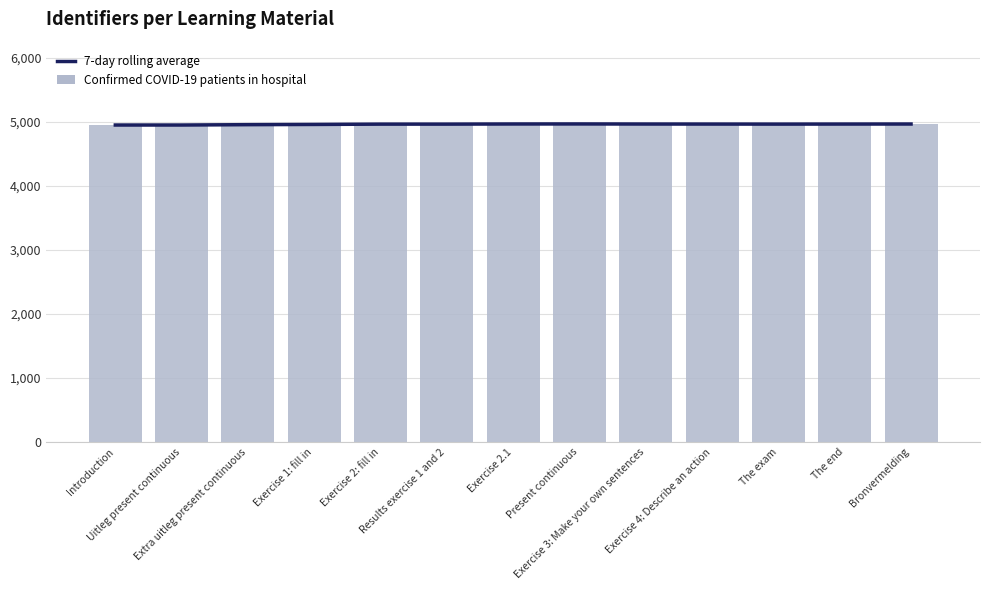

What is the label of the 5th bar from the right?

Exercise 3: Make your own sentences